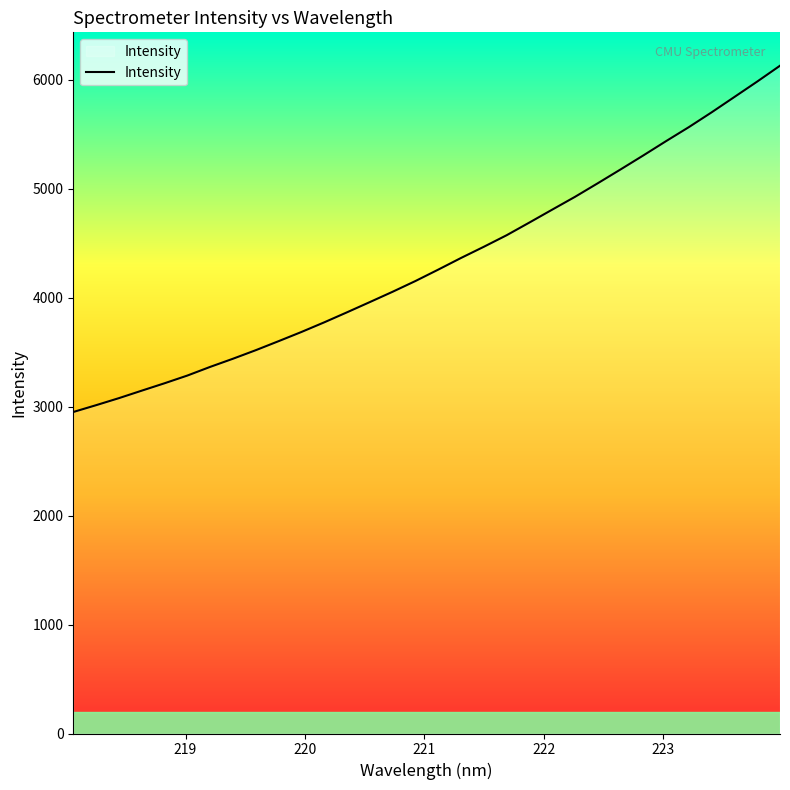

What is the difference between the maximum and minimum values?

3178.6